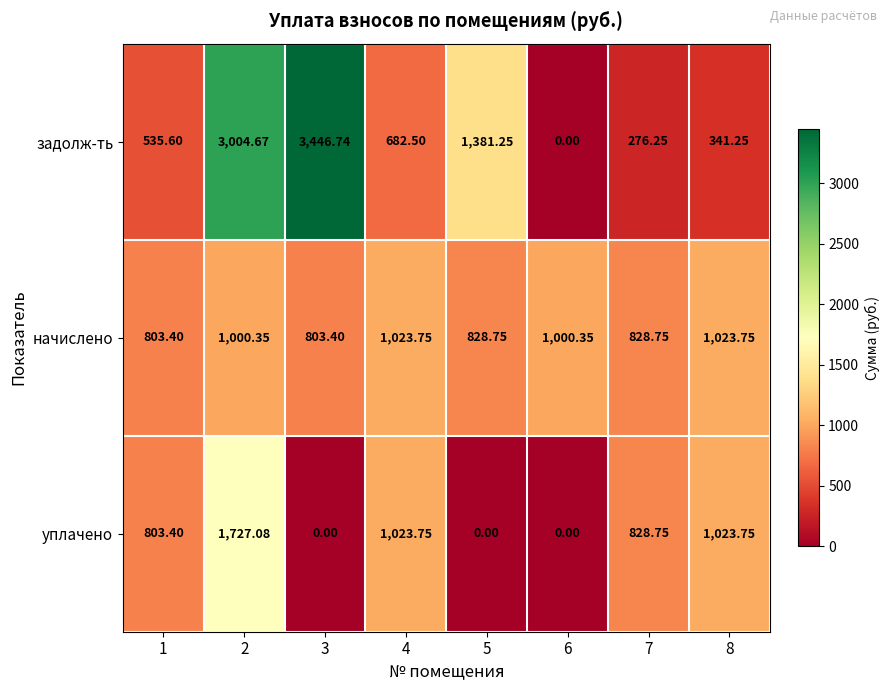

Between 4 and 7, which series saw the biggest shift?

задолж-ть